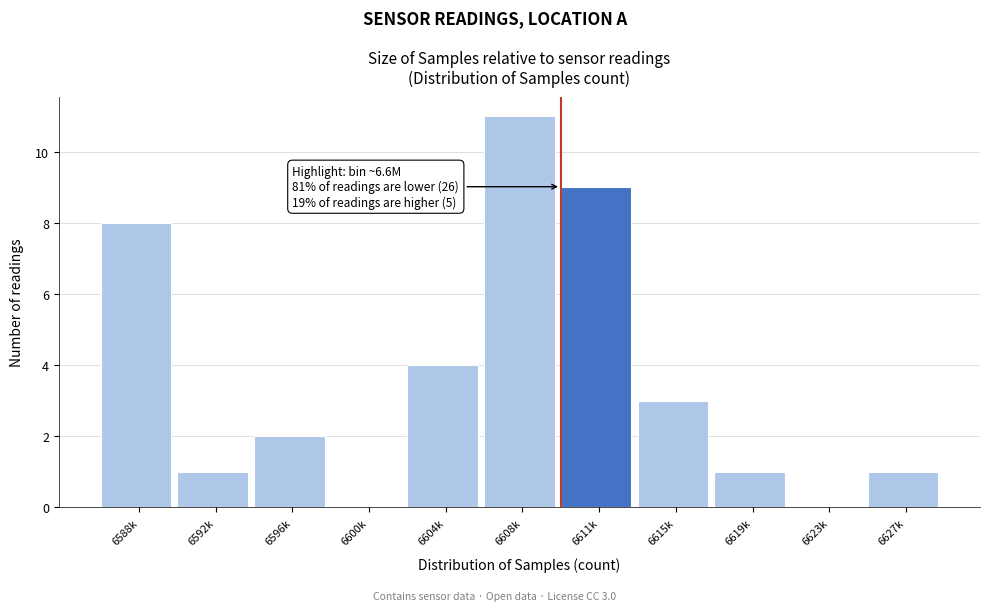

Reading left to right, extract all data points from this chart.

6588k=8	6592k=1	6596k=2	6600k=0	6604k=4	6608k=11	6611k=9	6615k=3	6619k=1	6623k=0	6627k=1